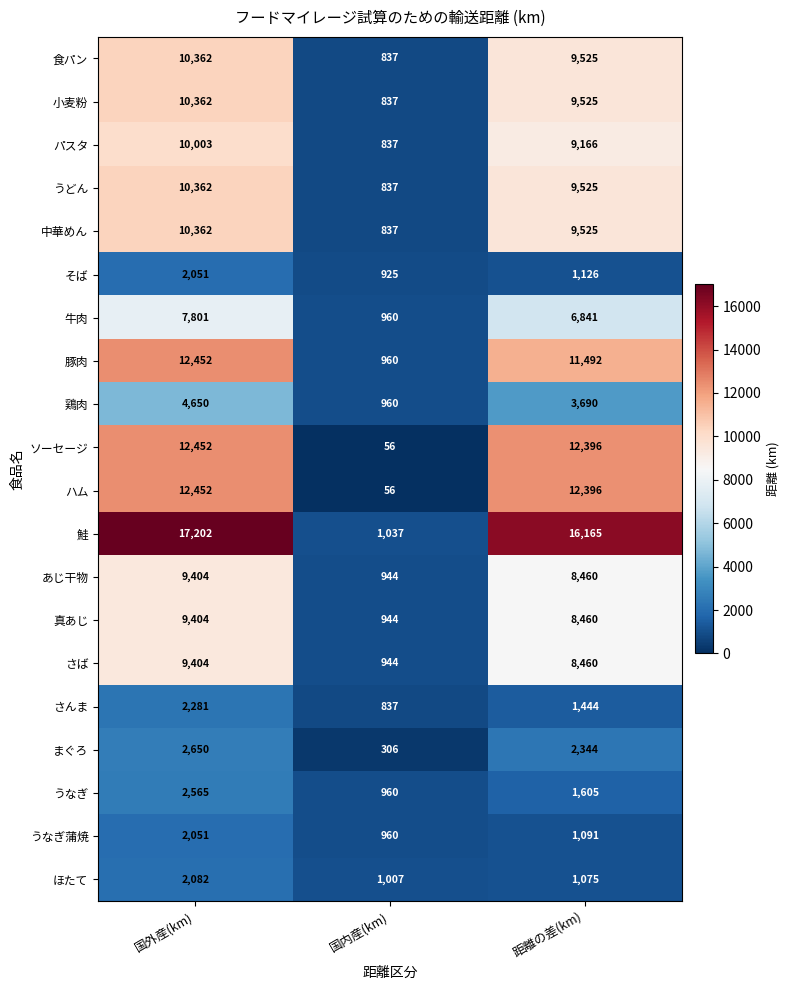

What is the sum of the 小麦粉 values at 国内産(km) and 距離の差(km)?

10362